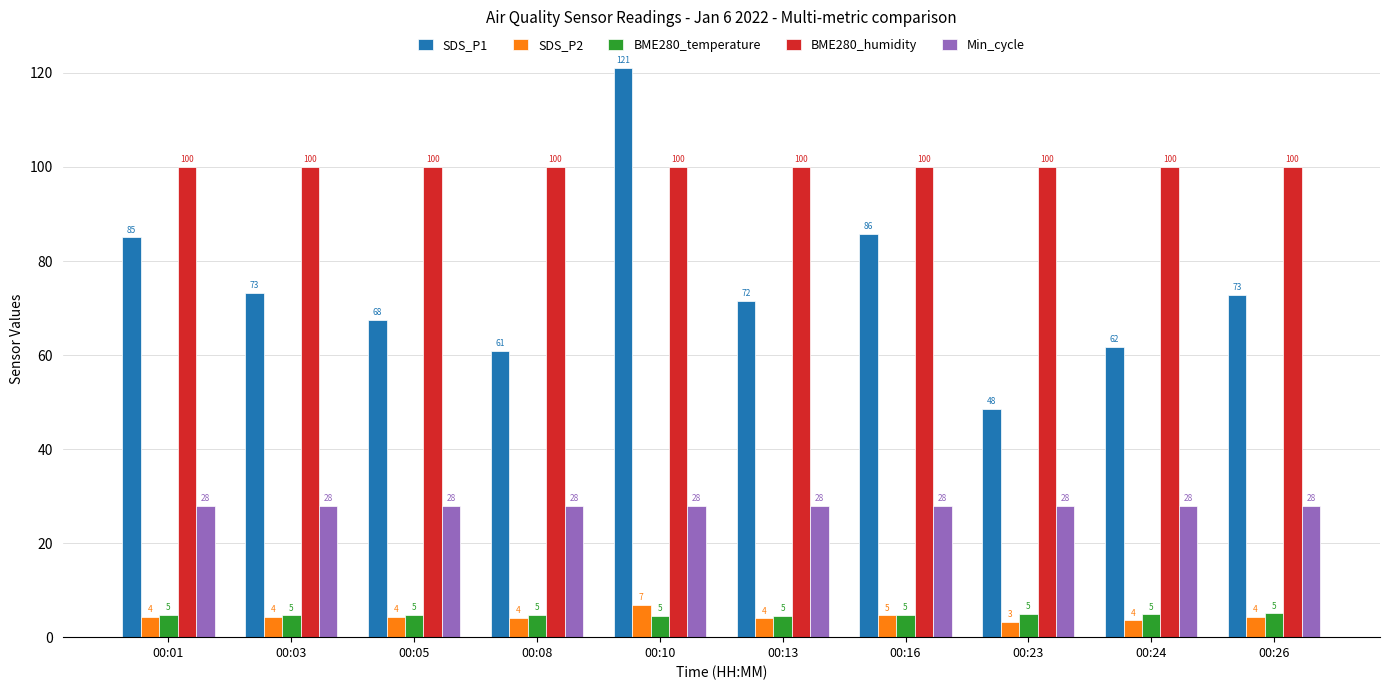

What is the difference between the SDS_P1 values at 00:03 and 00:01?

11.8